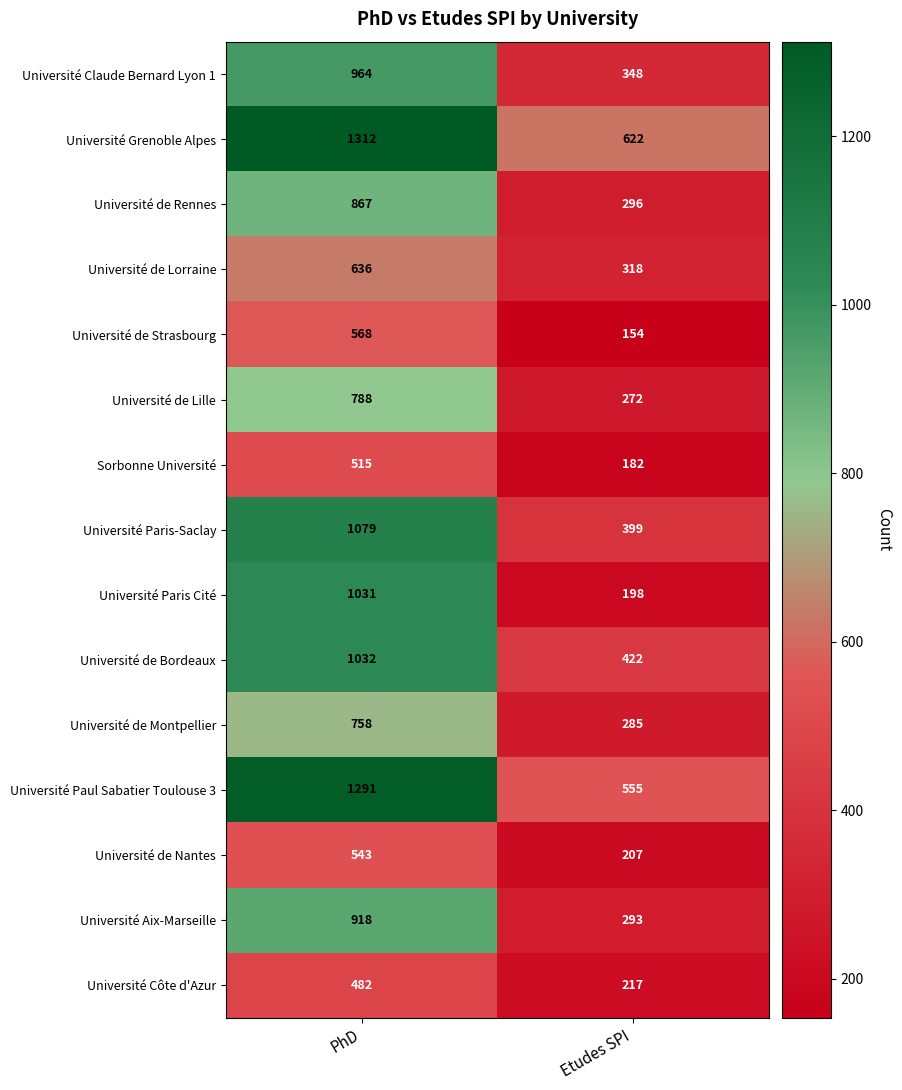

Reading right to left, list all the values displayed in this chart.

Université Claude Bernard Lyon 1: 348	964
Université Grenoble Alpes: 622	1312
Université de Rennes: 296	867
Université de Lorraine: 318	636
Université de Strasbourg: 154	568
Université de Lille: 272	788
Sorbonne Université: 182	515
Université Paris-Saclay: 399	1079
Université Paris Cité: 198	1031
Université de Bordeaux: 422	1032
Université de Montpellier: 285	758
Université Paul Sabatier Toulouse 3: 555	1291
Université de Nantes: 207	543
Université Aix-Marseille: 293	918
Université Côte d'Azur: 217	482